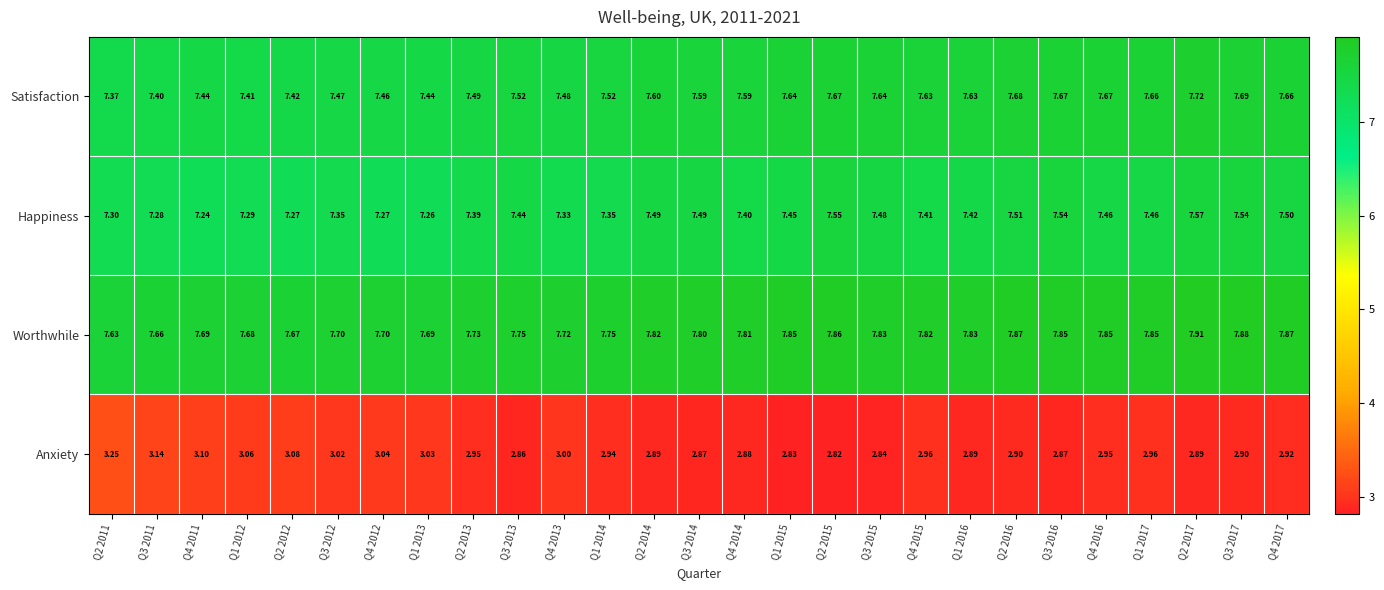

Is the value of Anxiety at Q3 2016 greater than the value of Worthwhile at Q4 2011?

No